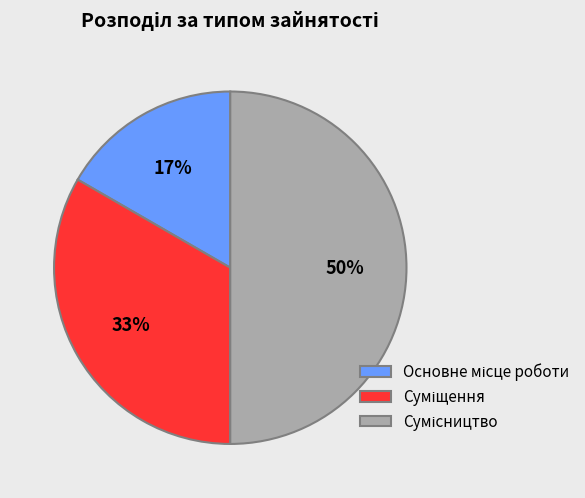

To the nearest percent, what is the difference between the largest and smallest slice percentages?

33%